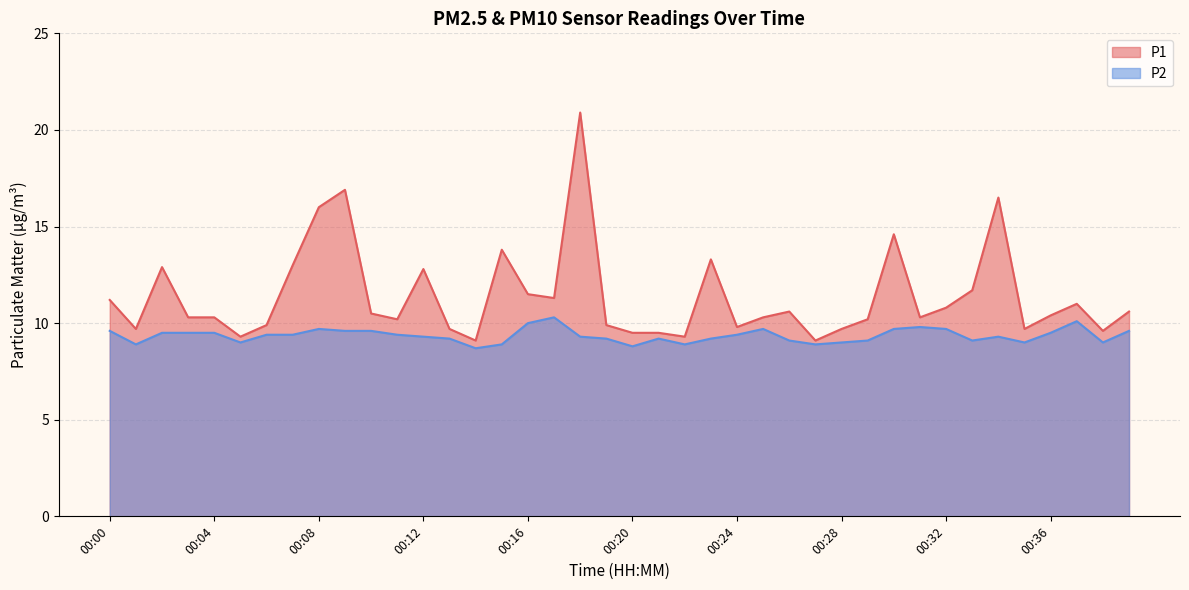

The P1 series shows 11.0 at 00:37. True or false?

True